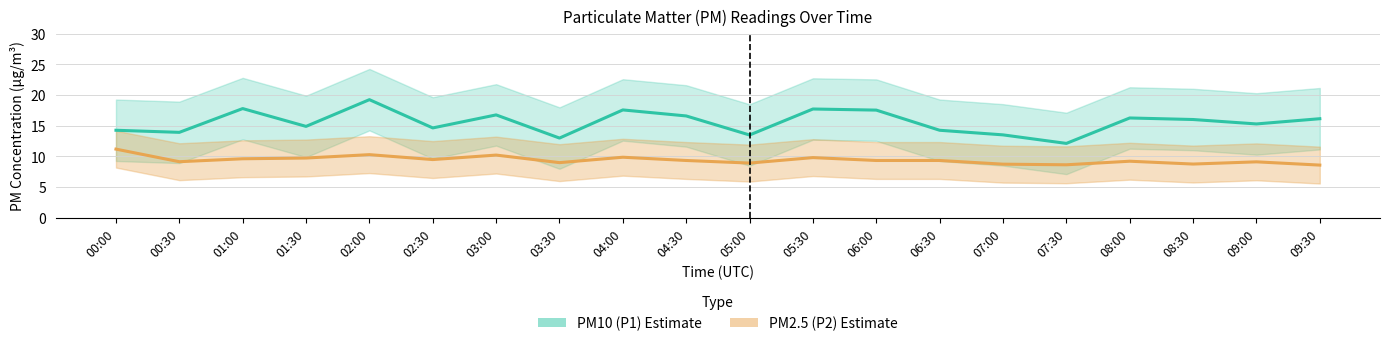

True or false: PM2.5 (P2) Centre and PM10 (P1) Centre intersect in this chart.

False